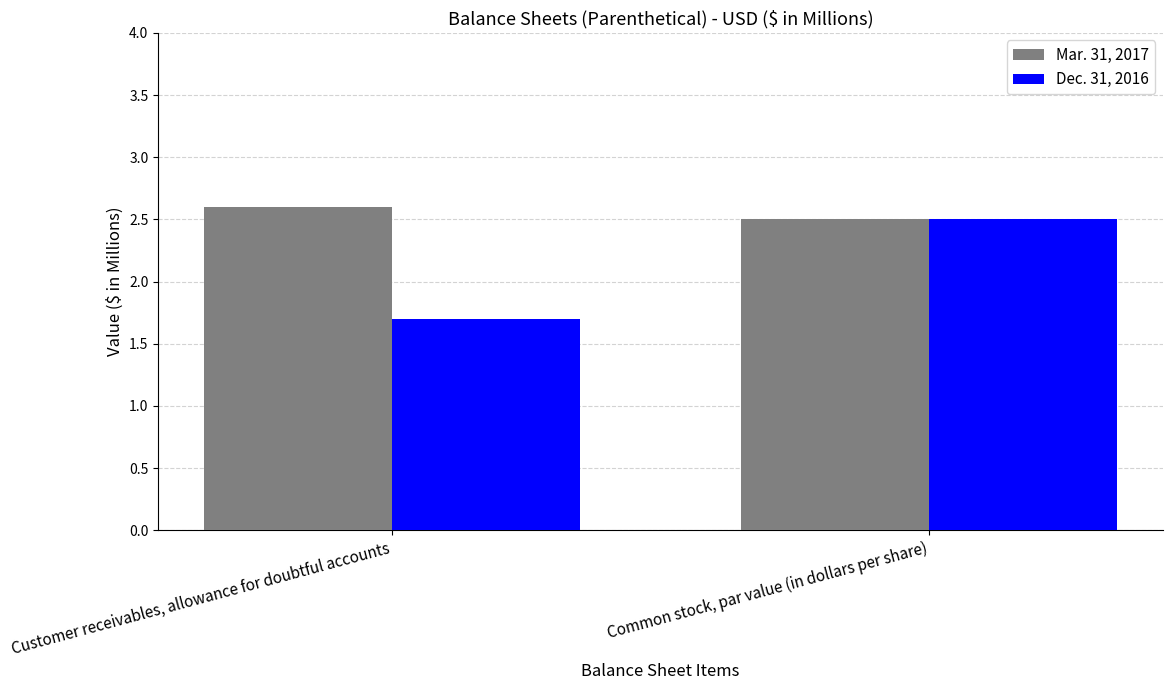

What are all the series names shown in the legend?

Mar. 31, 2017, Dec. 31, 2016